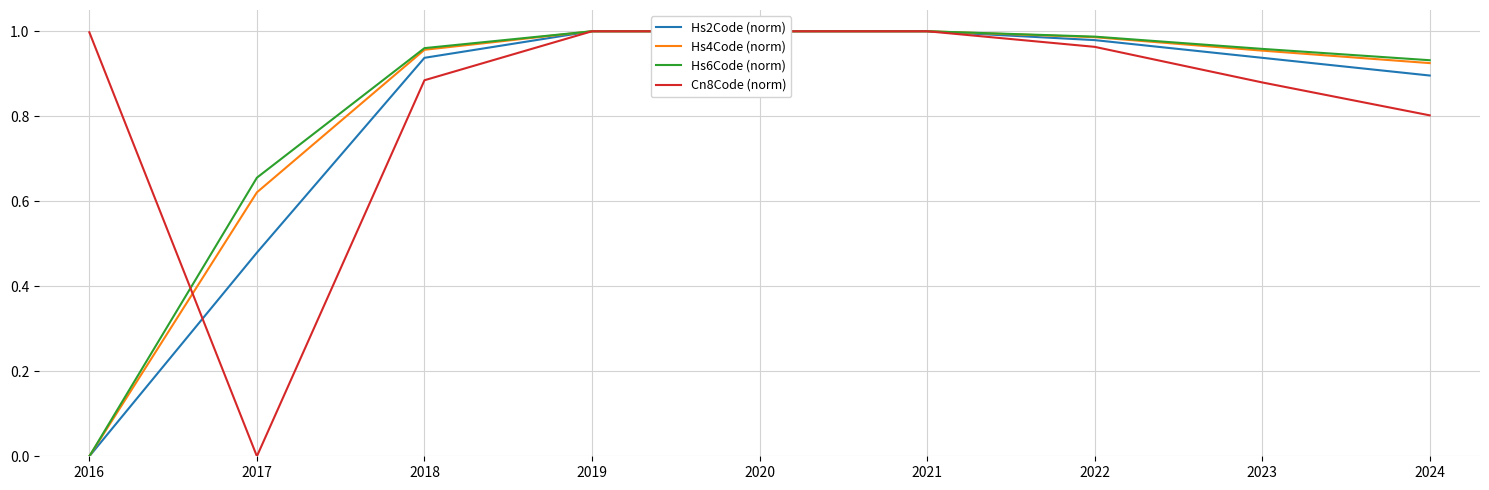

What are all the series names shown in the legend?

Hs2Code (norm), Hs4Code (norm), Hs6Code (norm), Cn8Code (norm)